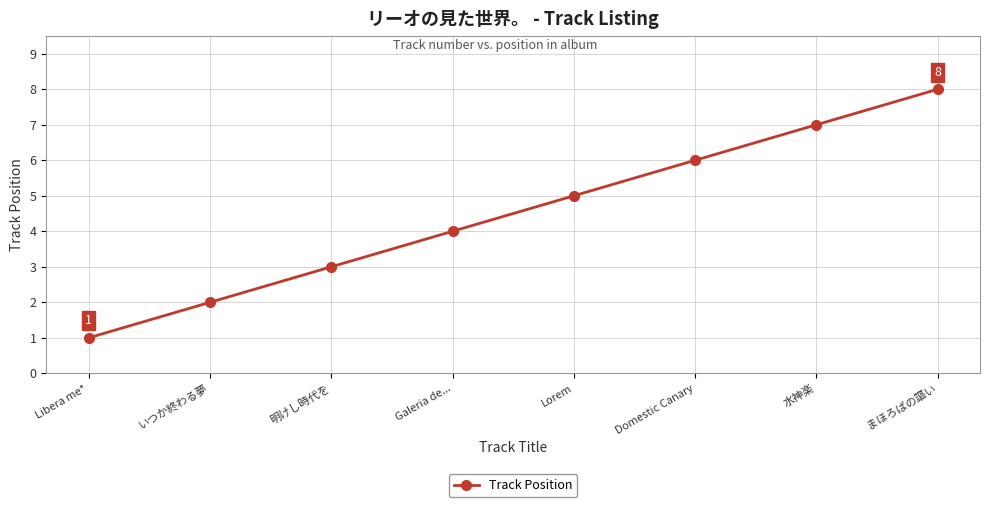

Count the values in the range 3 to 7.

5